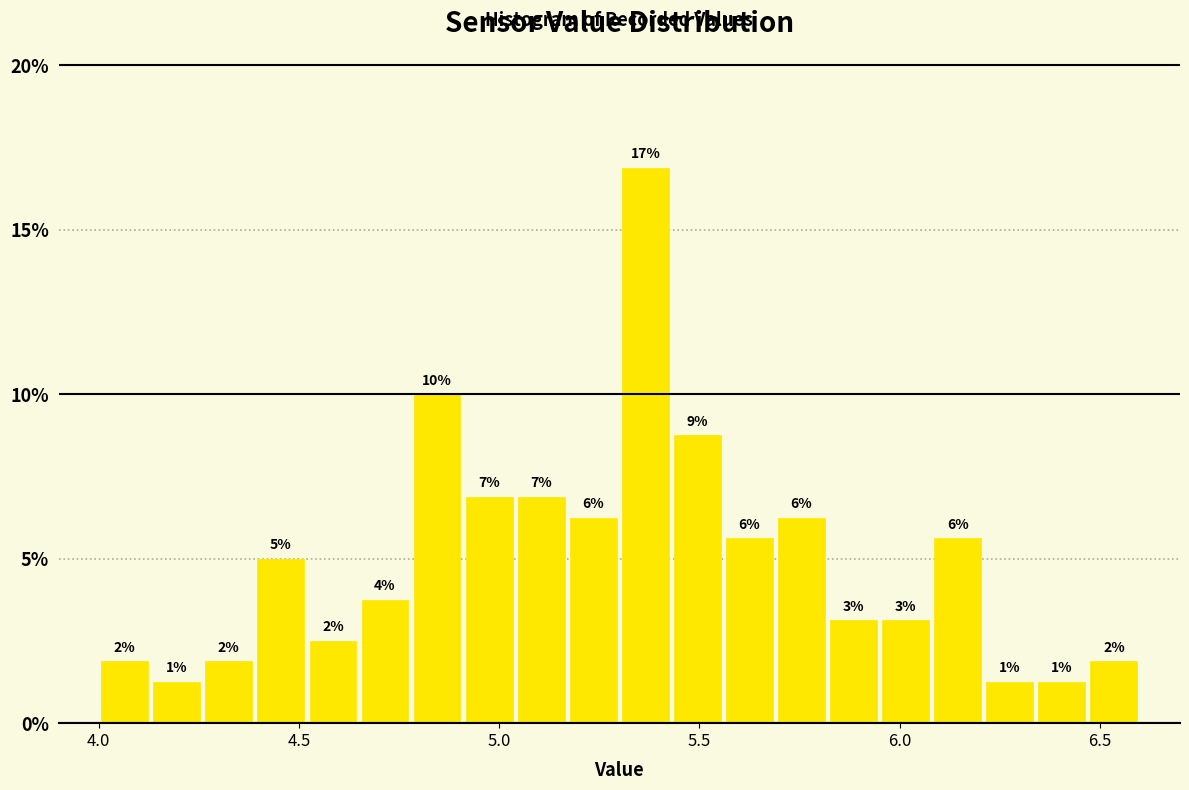

Read against the x-axis, roughly where is the centre of the tallest bar?

5.35